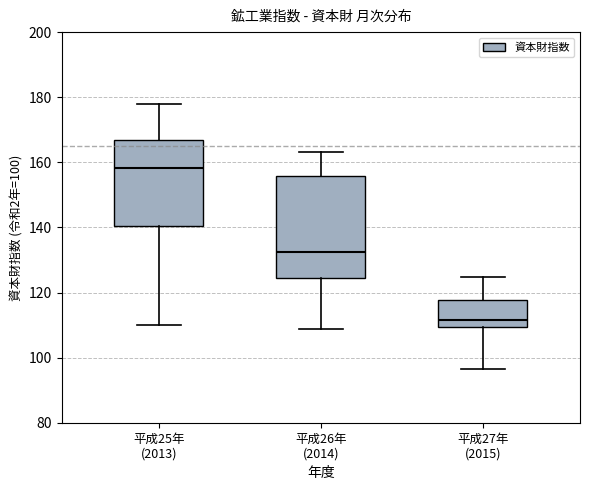

Where does the upper whisker of the box for 平成26年 (2014) end on the y-axis? The values are not printed on the chart, so give them approximately, as read against the axis.

164